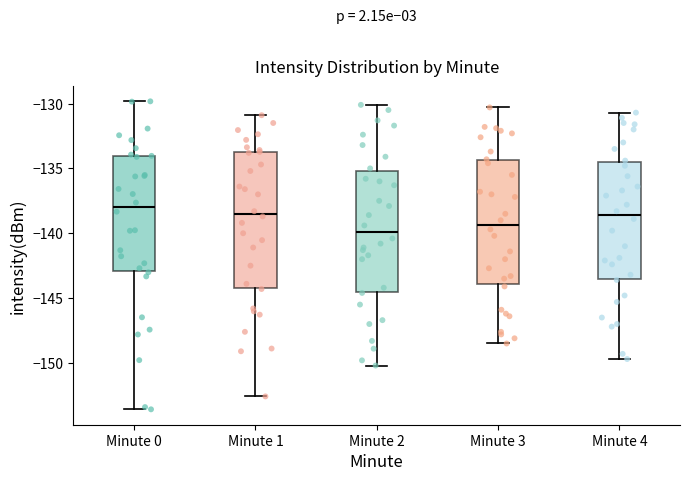

Reading left to right, transcribe this box plot: for each box, give where its median line is, the range the box spans, and where its two whiskers end, as read against the y-axis. The values are not printed on the chart, so give them approximately, as read against the axis.

Minute 0: median -138.0, box -143.0 to -134.0, whiskers -153.5 to -130.0
Minute 1: median -138.5, box -144.0 to -133.5, whiskers -152.5 to -131.0
Minute 2: median -140.0, box -144.5 to -135.0, whiskers -150.0 to -130.0
Minute 3: median -139.5, box -144.0 to -134.5, whiskers -148.5 to -130.5
Minute 4: median -138.5, box -143.5 to -134.5, whiskers -149.5 to -130.5